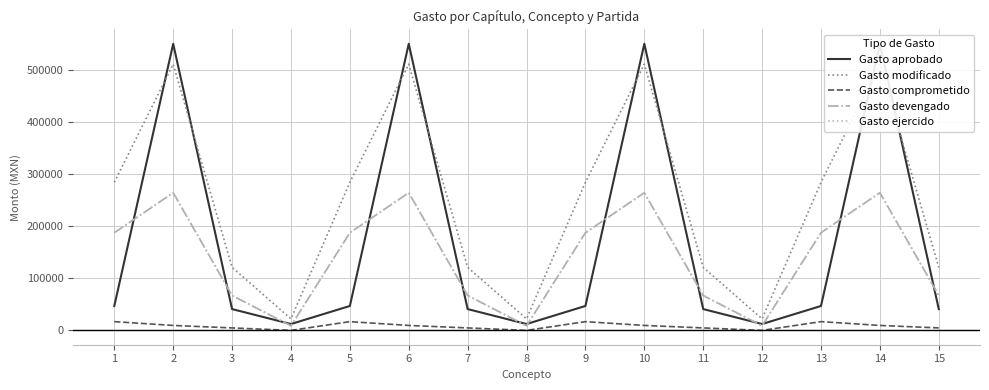

Reading left to right, transcribe all the data shown in this chart.

Gasto aprobado: 46976.0	551316.0	41000.0	12238.0	46976.0	551316.0	41000.0	12238.0	46976.0	551316.0	41000.0	12238.0	46976.0	551316.0	41000.0
Gasto modificado: 284827.8	512159.5	121289.3	22236.0	284827.8	512159.5	121289.3	22236.0	284827.8	512159.5	121289.3	22236.0	284827.8	512159.5	121289.3
Gasto comprometido: 16840.8	9520.0	4762.0	0.0	16840.8	9520.0	4762.0	0.0	16840.8	9520.0	4762.0	0.0	16840.8	9520.0	4762.0
Gasto devengado: 187859.6	264814.1	67076.4	8805.0	187859.6	264814.1	67076.4	8805.0	187859.6	264814.1	67076.4	8805.0	187859.6	264814.1	67076.4
Gasto ejercido: 187859.6	264814.1	67076.4	8805.0	187859.6	264814.1	67076.4	8805.0	187859.6	264814.1	67076.4	8805.0	187859.6	264814.1	67076.4